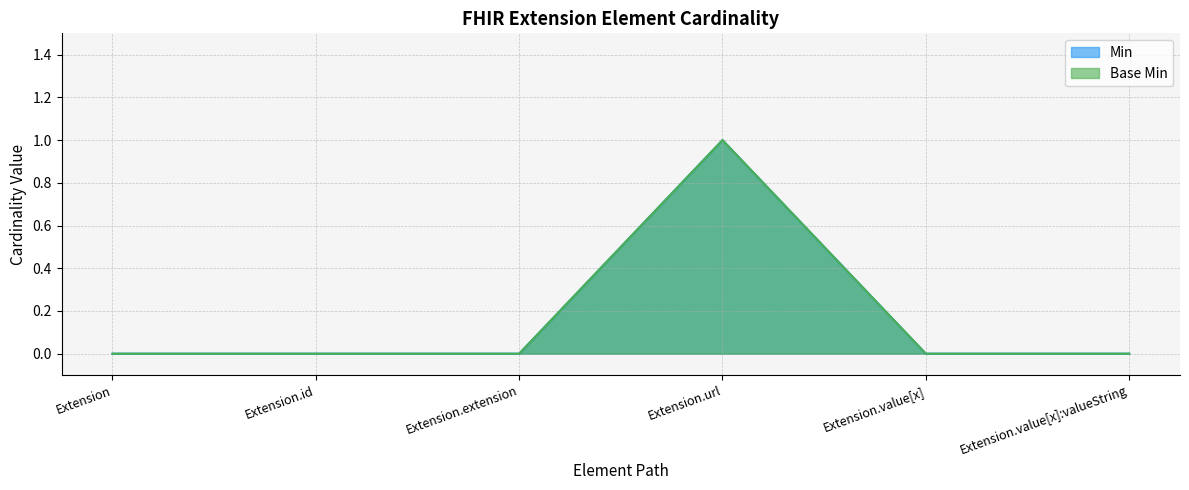

At Extension.extension, list the series in order from smallest to largest.

Min, Base Min